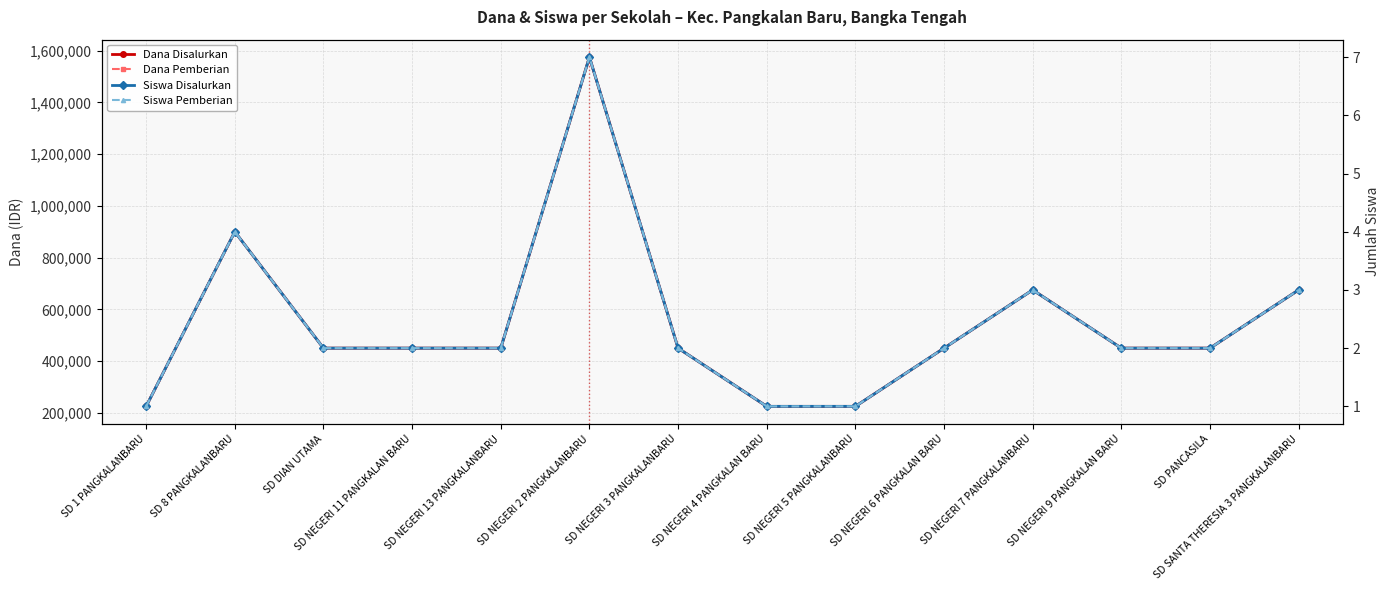

Is this an area chart (filled region under the line)?

No